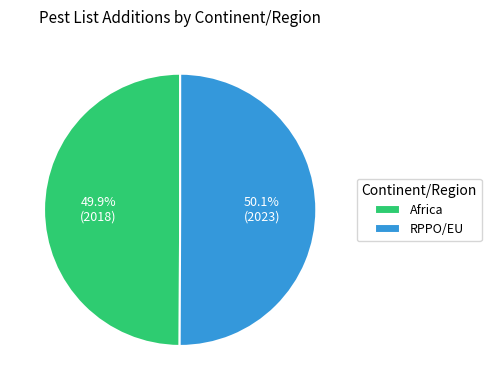

Is there a majority slice in this chart?

Yes